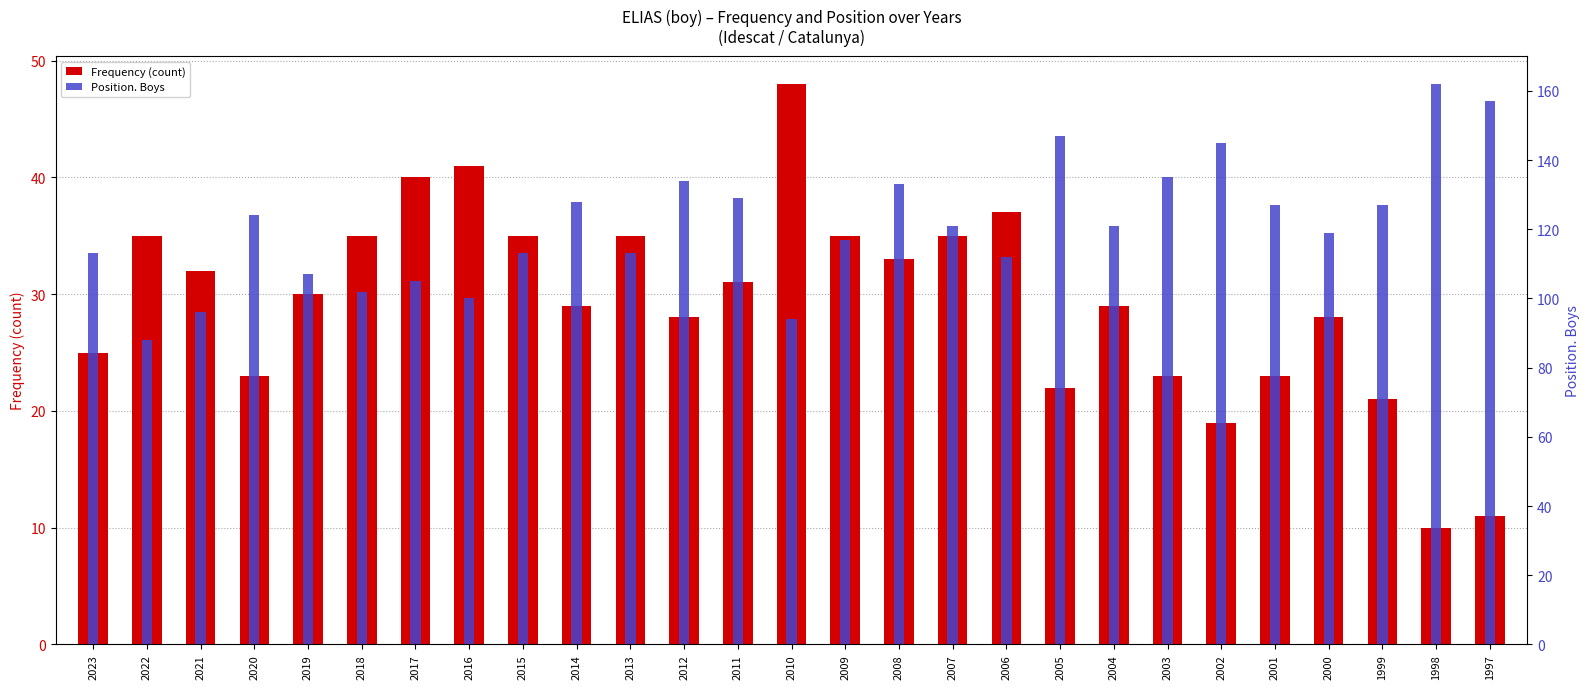

What is the greatest value displayed?

162